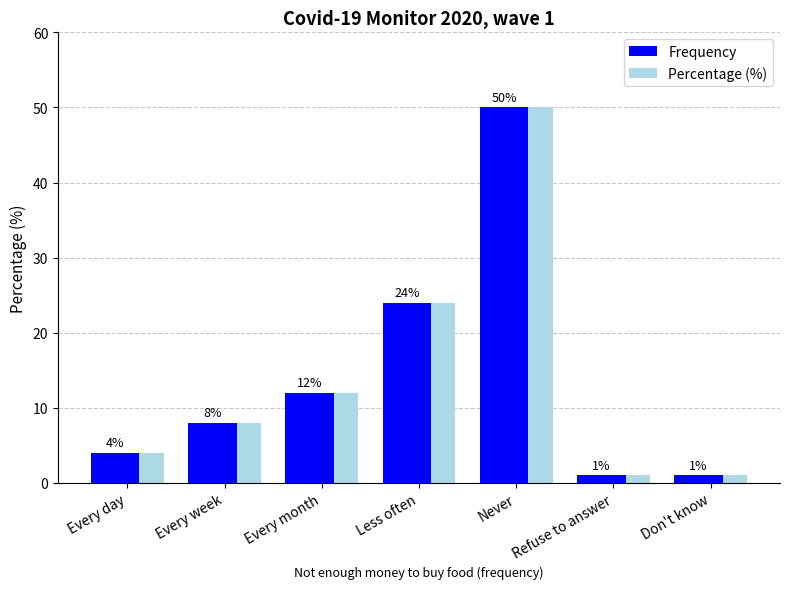

At which category is the sum across all series the highest?

Never